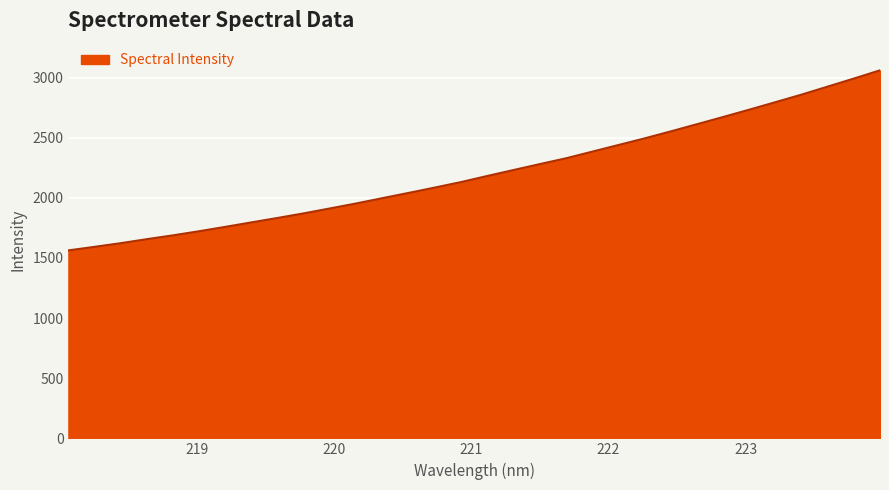

What is the smallest value displayed?

1563.1